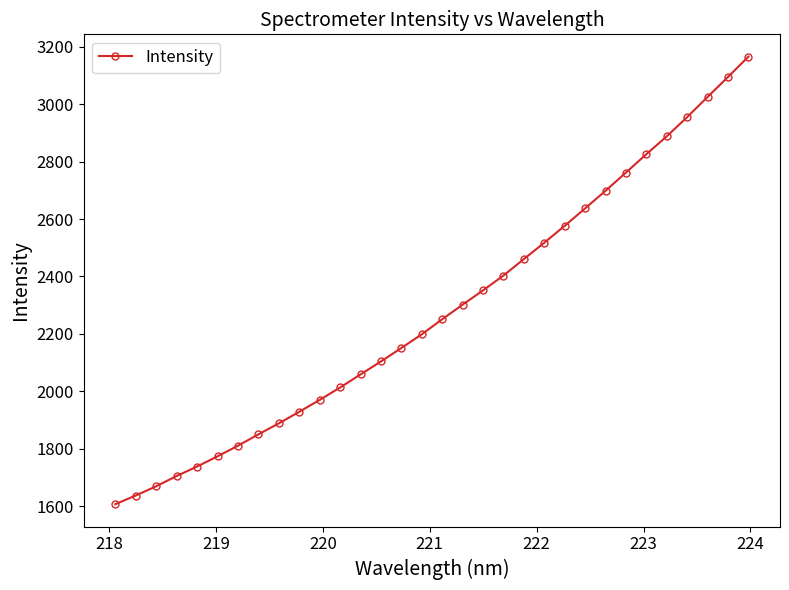

True or false: the data has more than 1 interior local peaks.

False